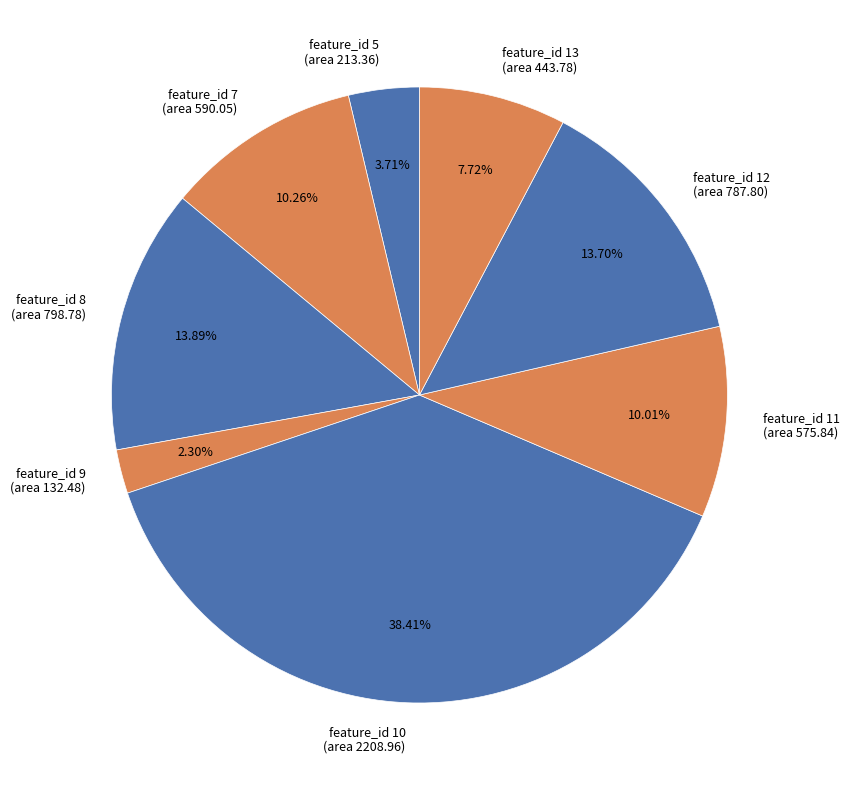

Between feature_id 9 (area 132.48) and feature_id 10 (area 2208.96), which is larger?

feature_id 10 (area 2208.96)